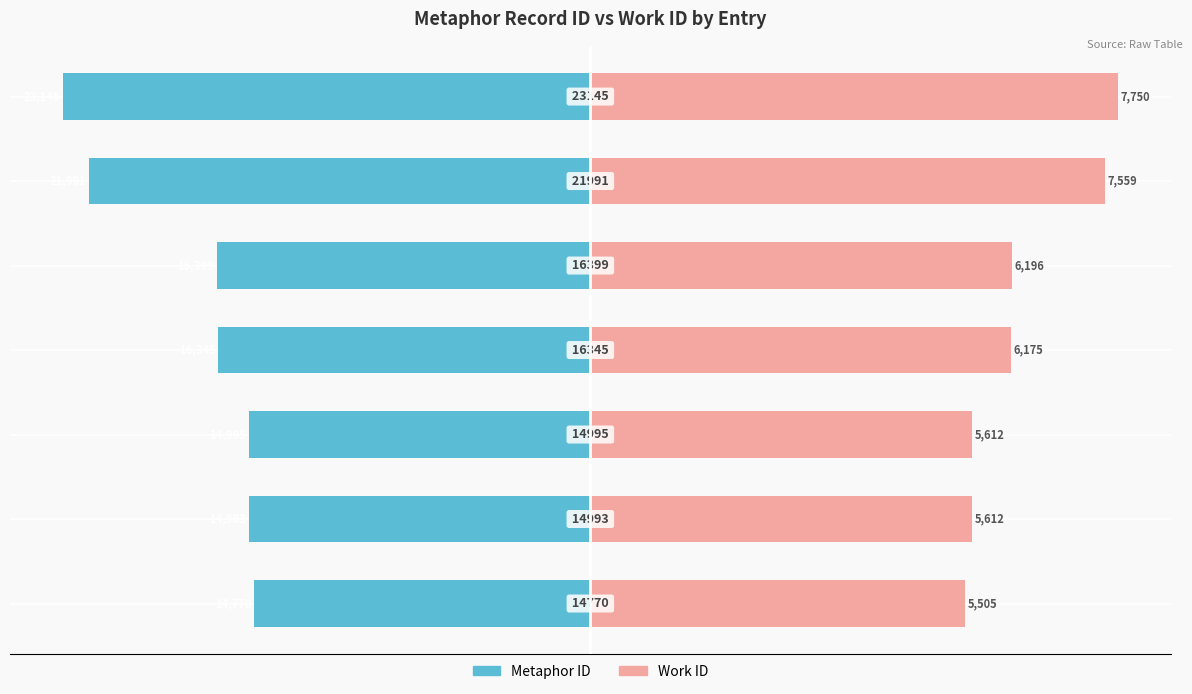

How many bars are there in total?

14